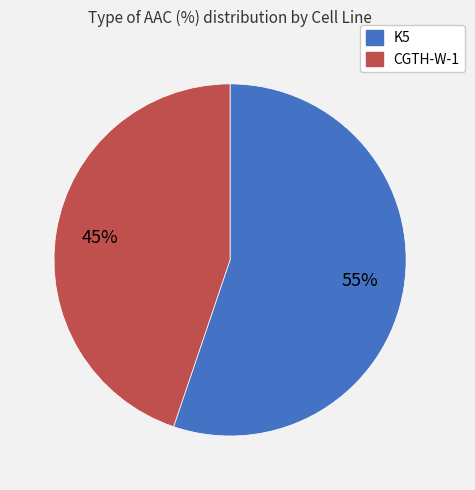

Do CGTH-W-1 and K5 together represent more than half of the pie?

Yes